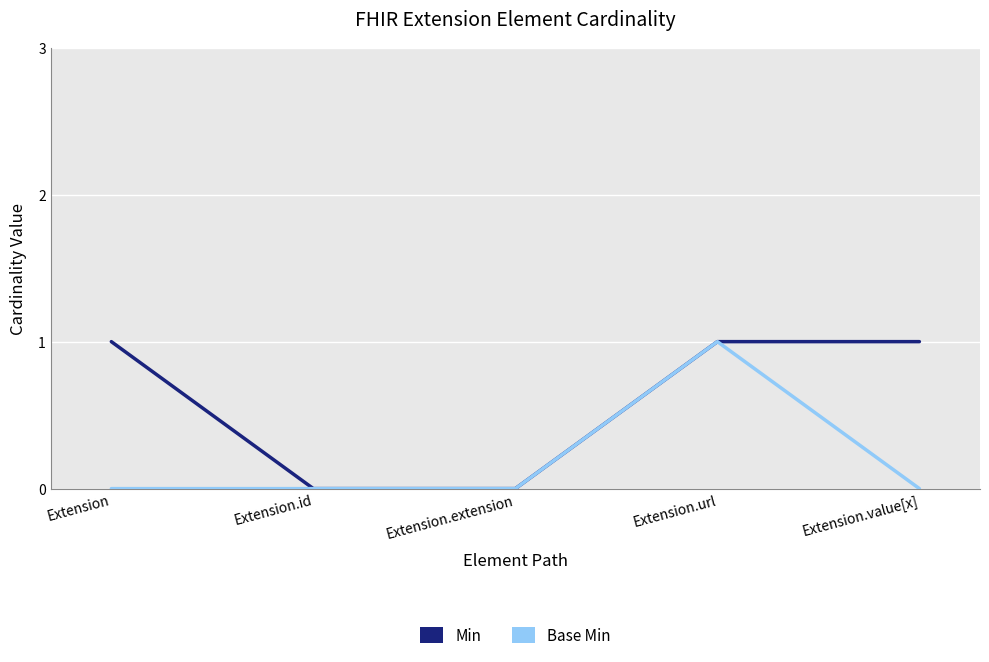

Is the value of Min at Extension.url greater than the value of Base Min at Extension.id?

Yes